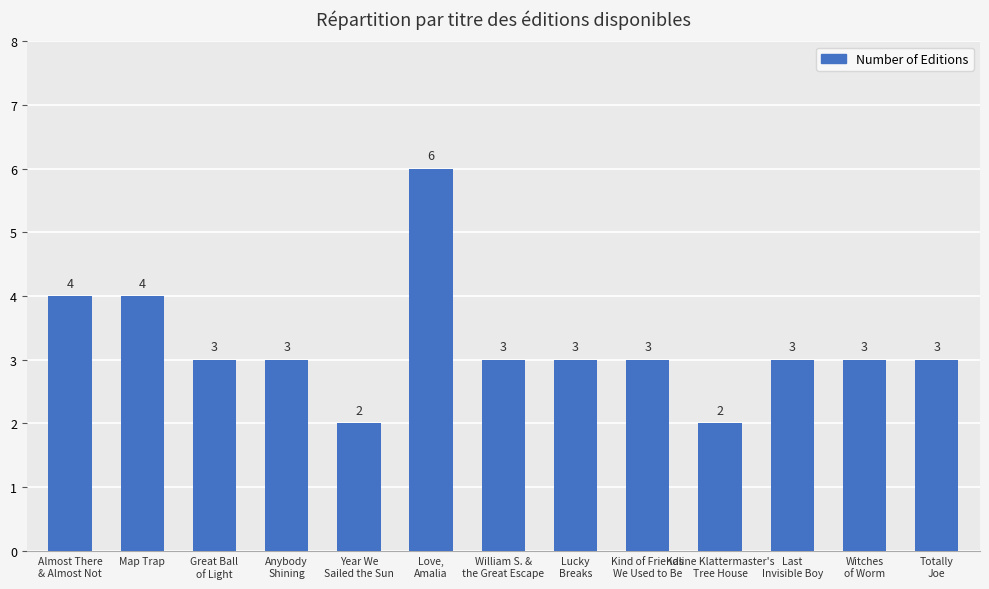

What position from the left is Kind of Friends
We Used to Be?

9